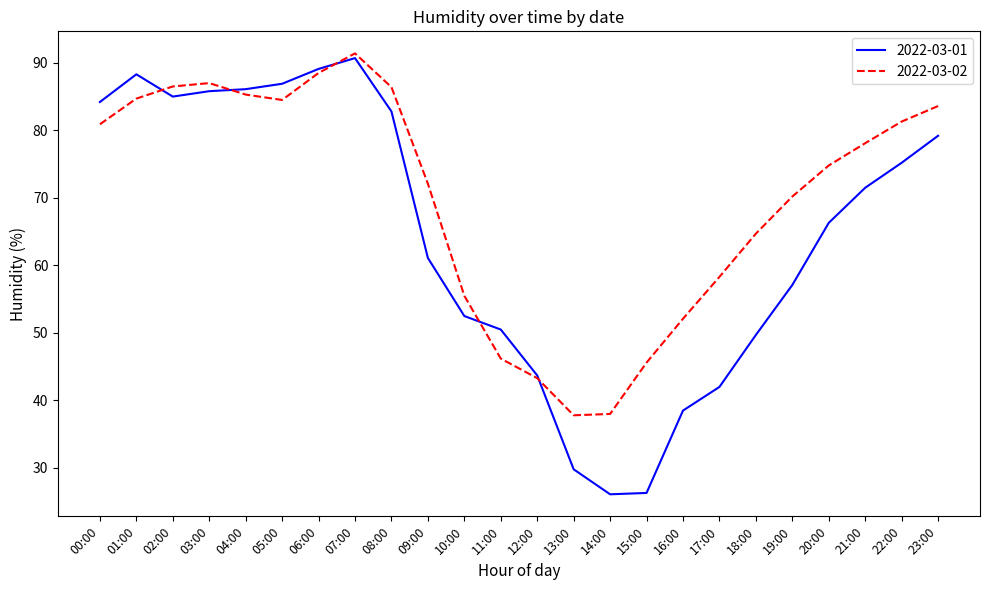

What is the greatest value displayed?

91.4